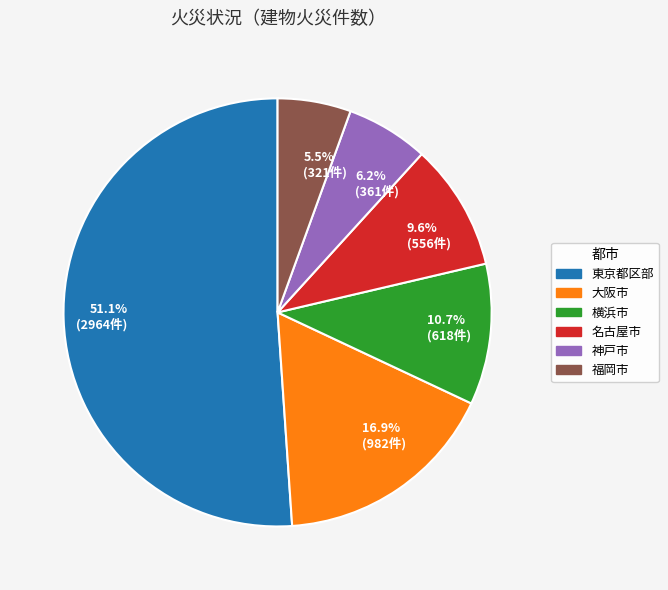

Combined, what portion of the pie is 16.9% (982件) and 10.7% (618件)?

27.6%